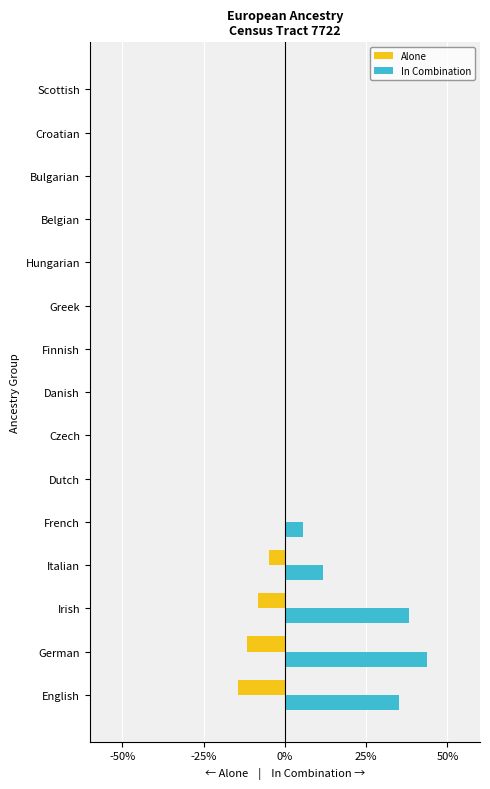

What is the sum of the In Combination values at Belgian and German?

43.6